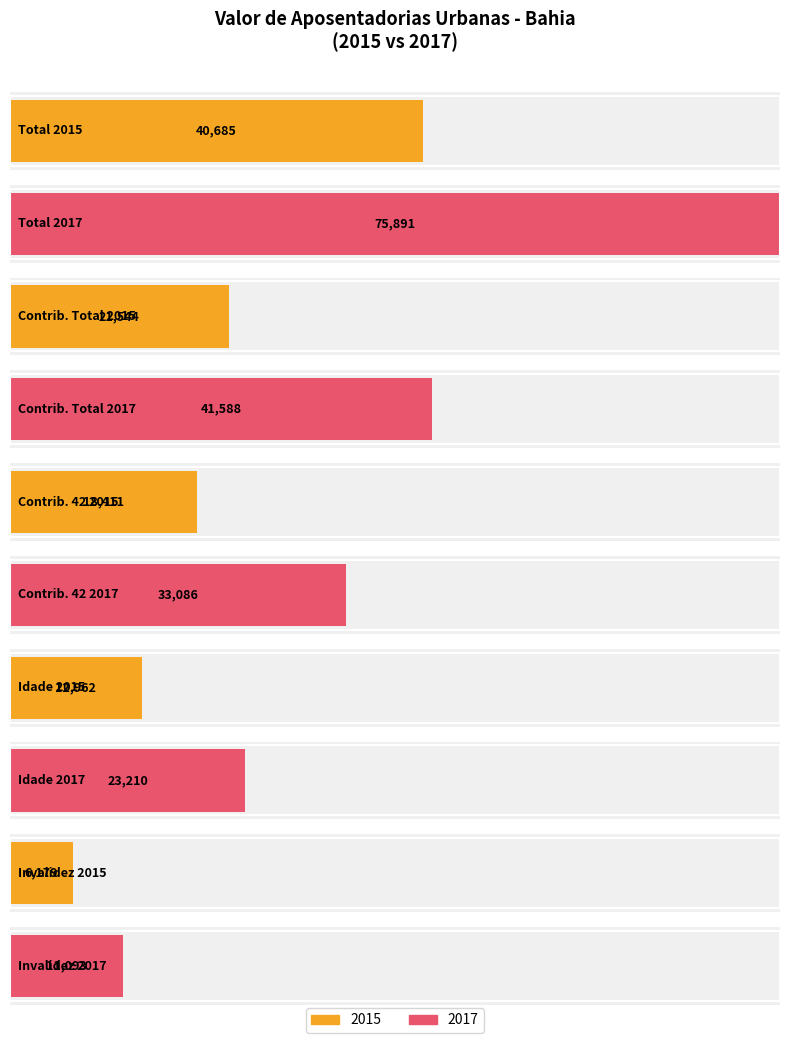

How many values in the 2015 series are below 18411?

2